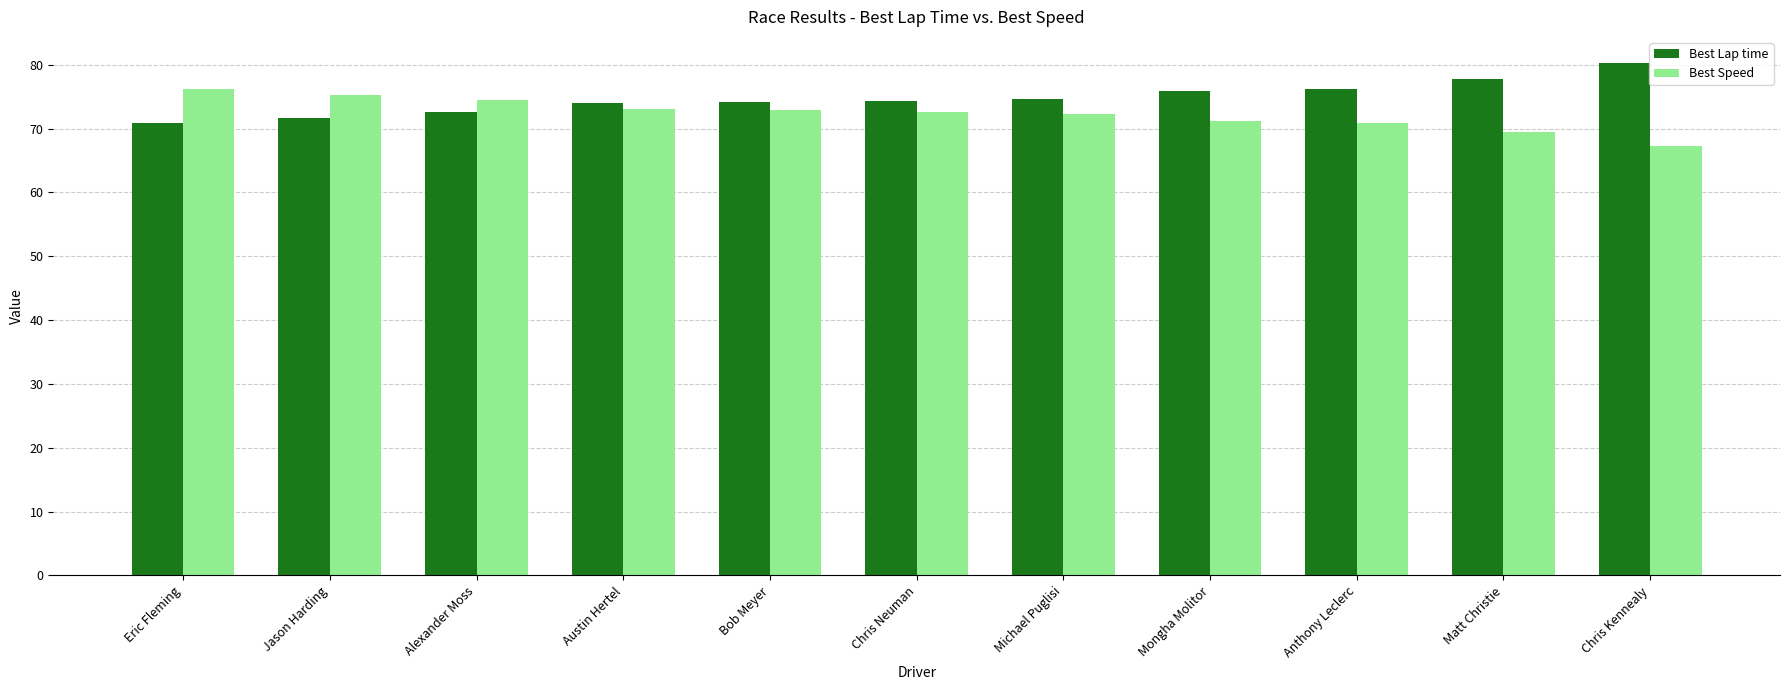

What is the value of the Best Speed bar at the 3rd from the left?

74.5